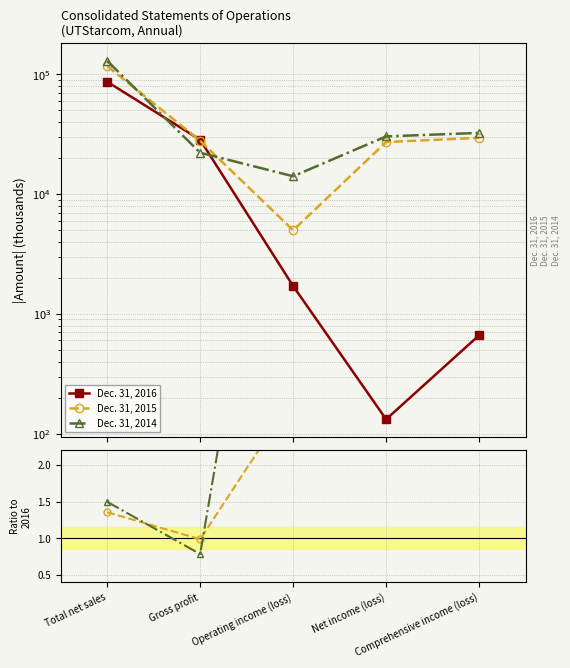

True or false: Dec. 31, 2016 and Dec. 31, 2014 intersect in this chart.

True